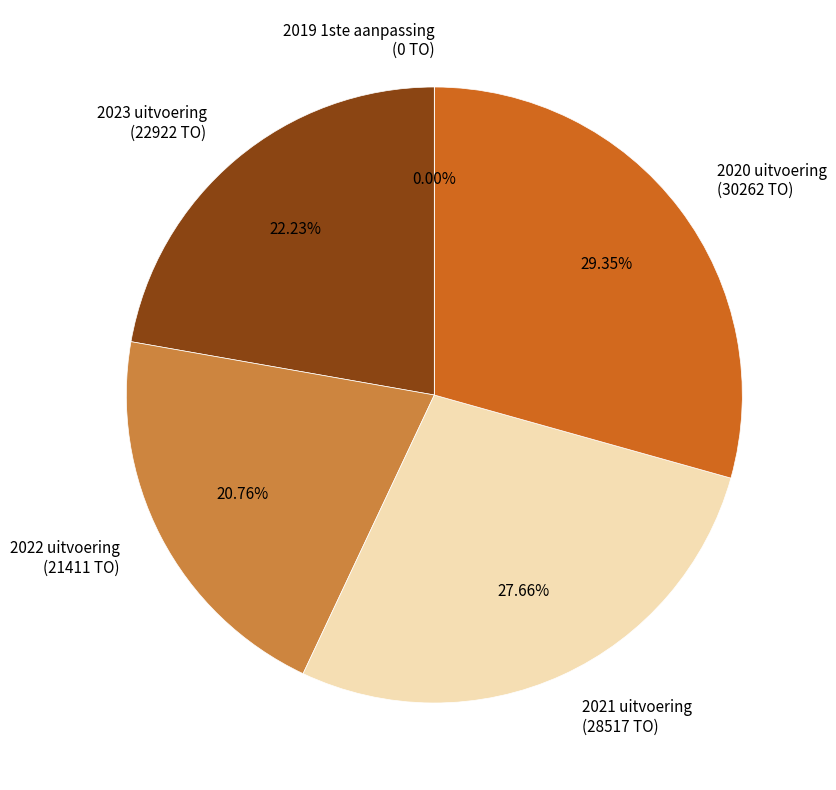

Count the number of slices in the pie.

5